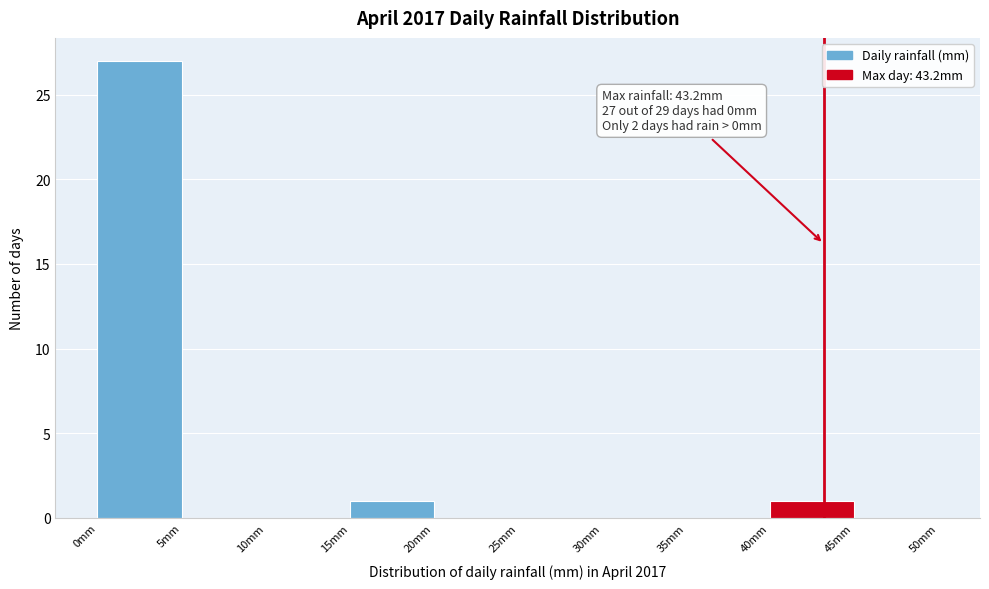

Which range on the x-axis has the tallest bar?

0 to 5